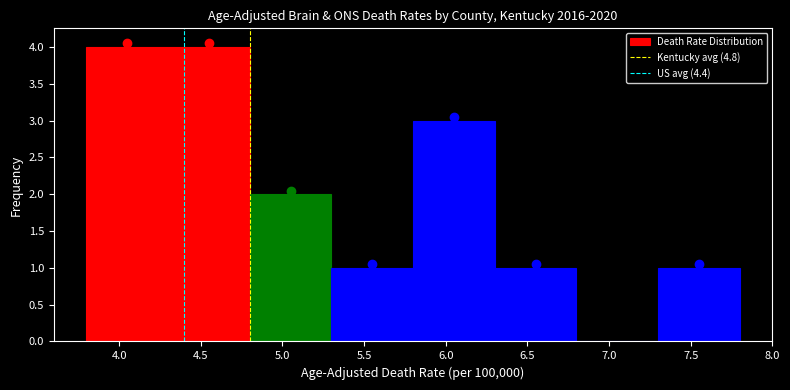

What is the height of the bar covering 5.8 to 6.3 on the x-axis? The values are not printed on the chart, so give them approximately, as read against the axis.

3